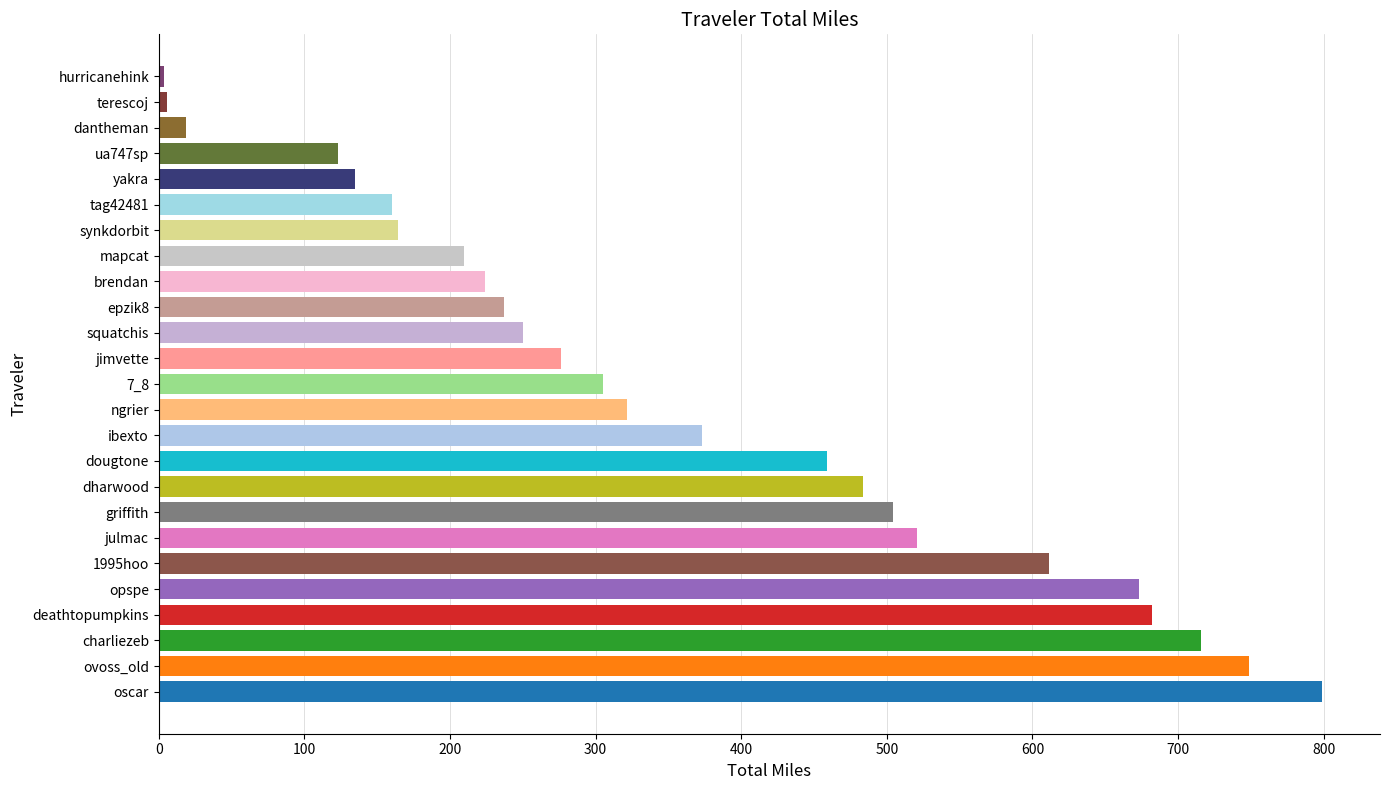

Is it true that the value at julmac is 520.4?

True